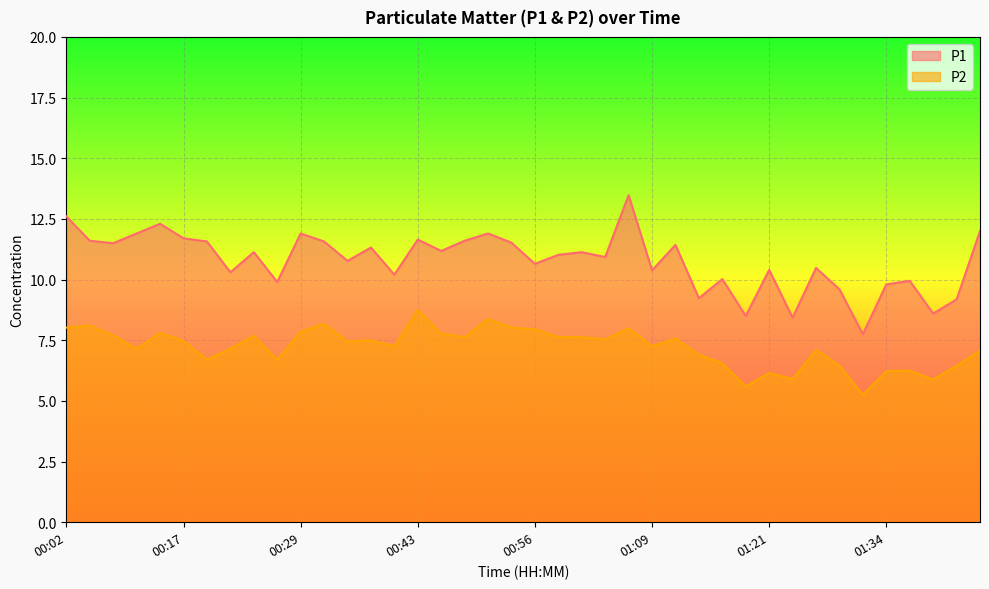

How many interior local valleys does the P1 series have?

14